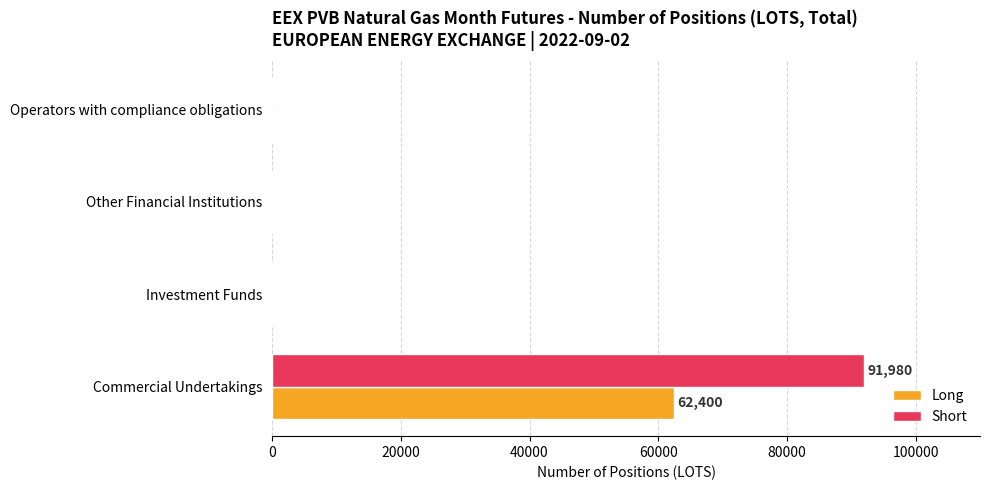

Which series changed the most between Commercial Undertakings and Investment Funds?

Short